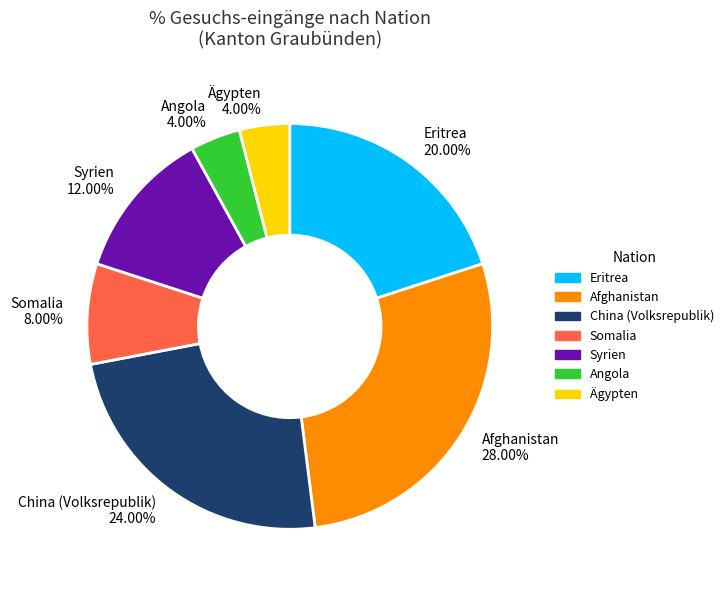

Which category has the biggest portion of the pie?

Afghanistan 28.00%